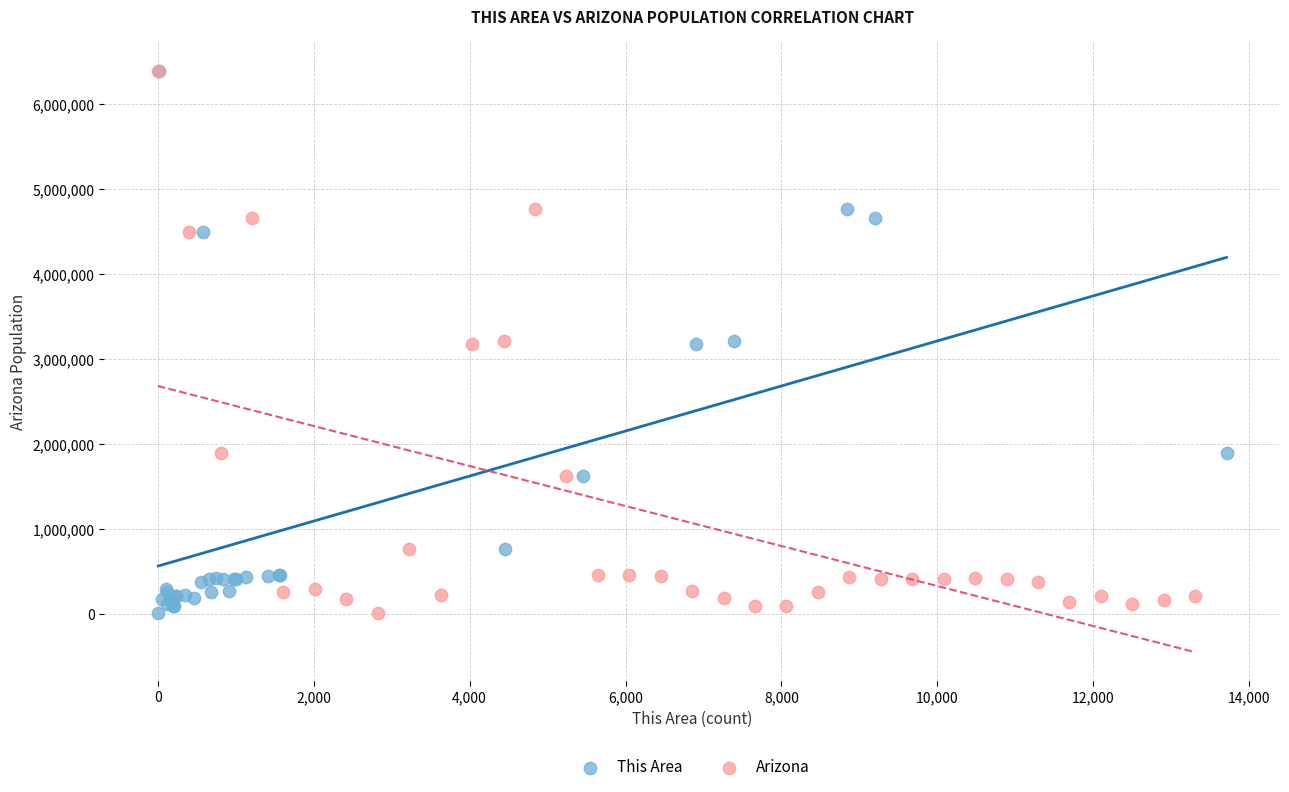

What are all the series names shown in the legend?

This Area, Arizona